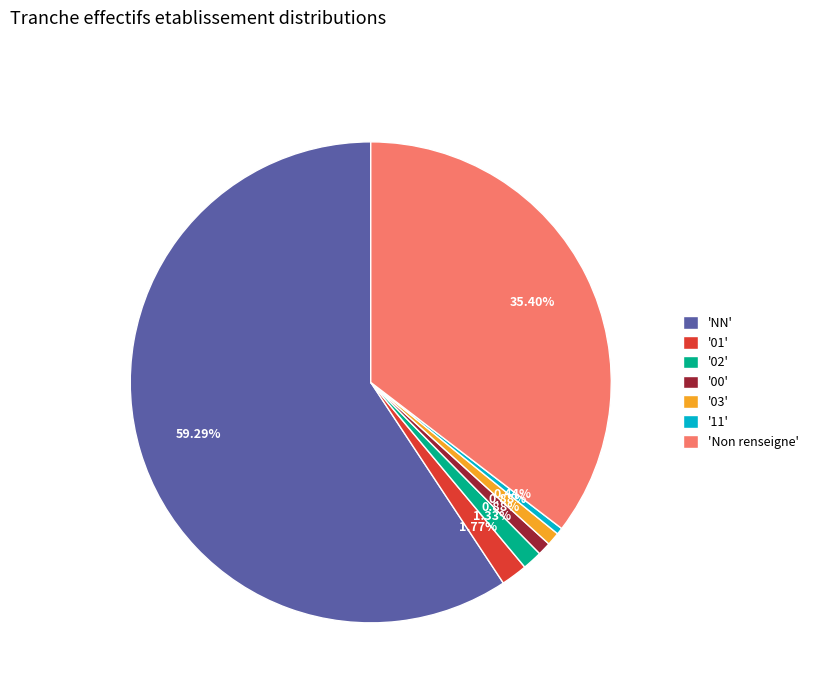

Approximately how many times larger is the value at '02' compared to '11'?

3.0